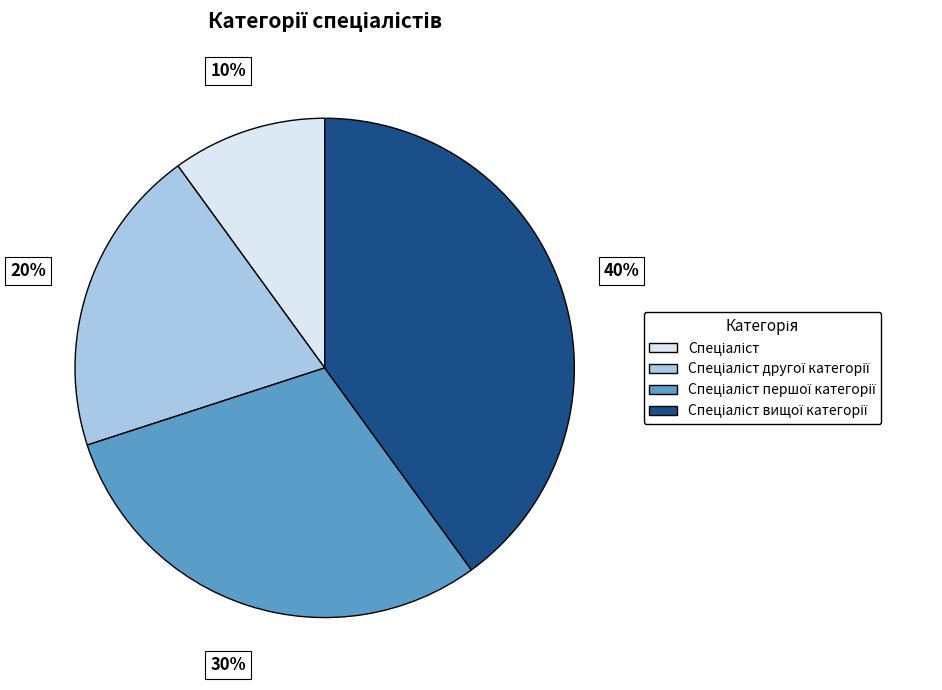

Does any single category account for the majority?

No